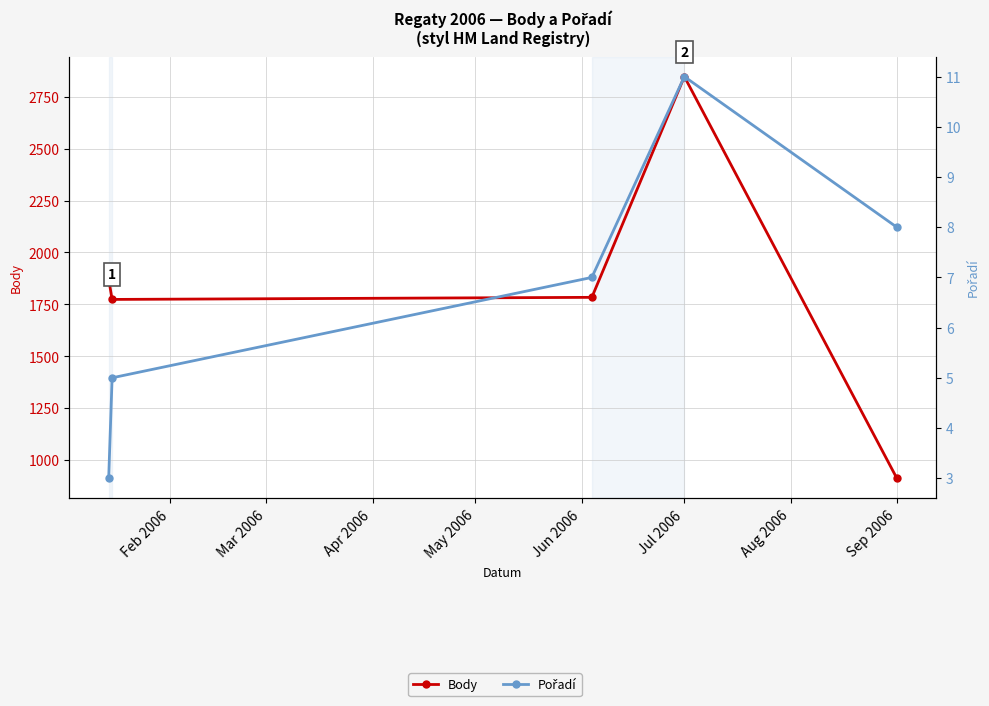

True or false: Body and Pořadí cross at least once.

False